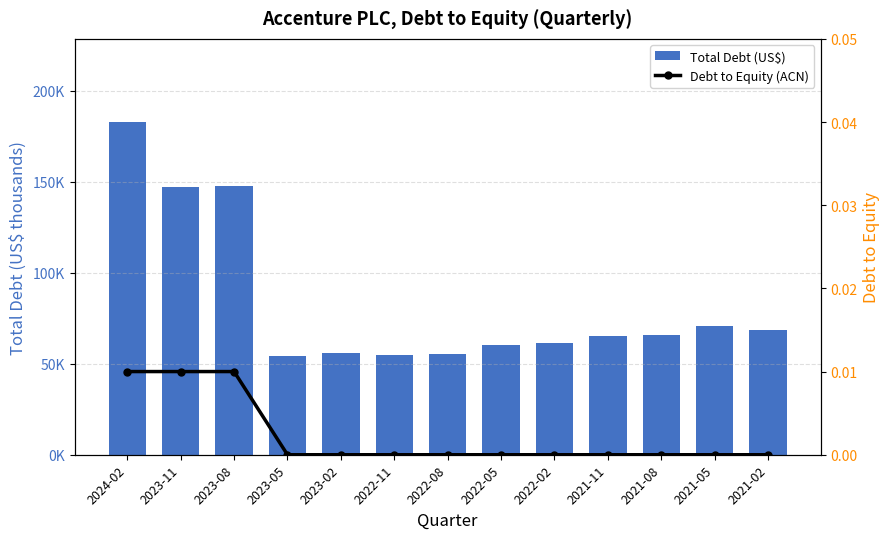

At which label does Debt to Equity (ACN) reach its minimum?

2023-05